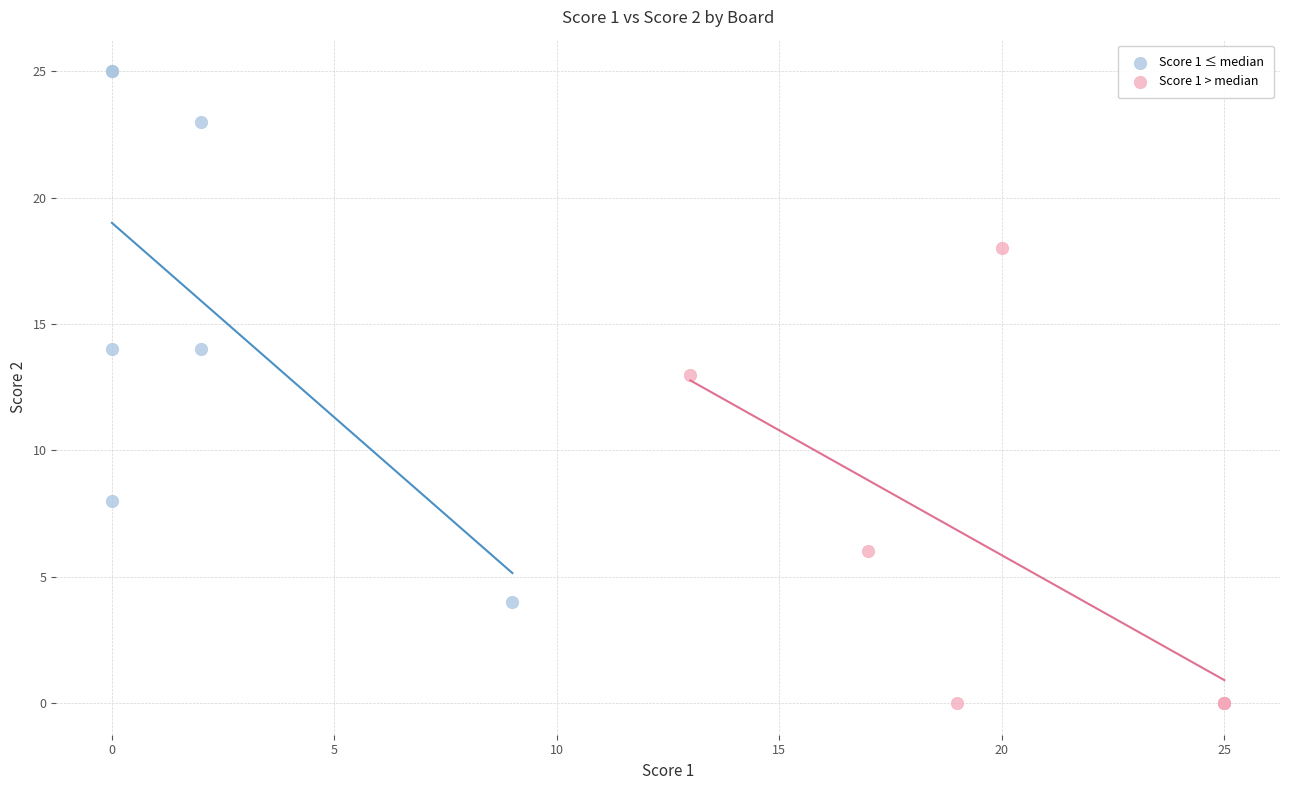

Which series reaches the maximum Y coordinate?

Score 1 ≤ median